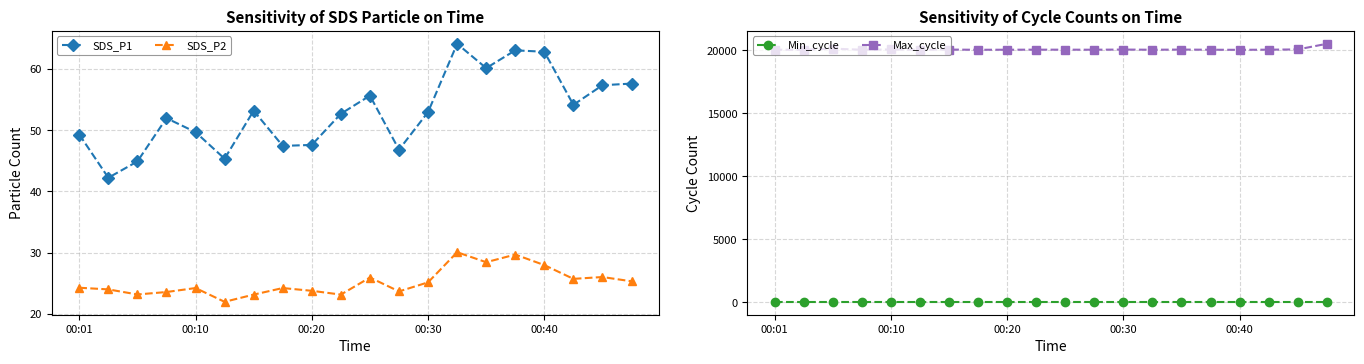

True or false: SDS_P1 has a value of 72.1 at 00:01.

False